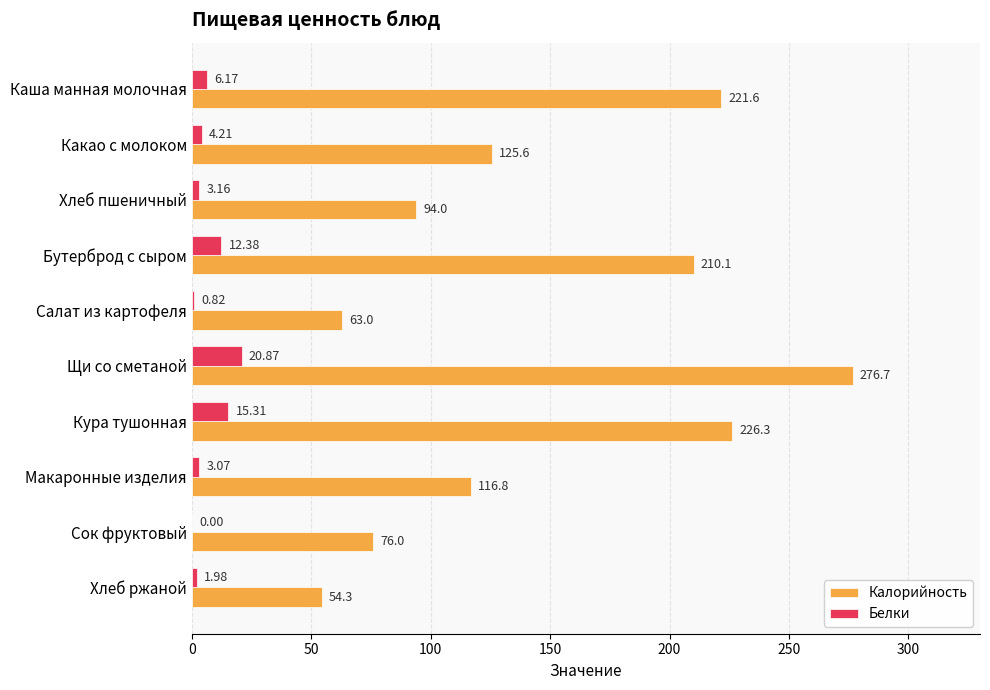

What is the sum of all Калорийность values?

1464.3